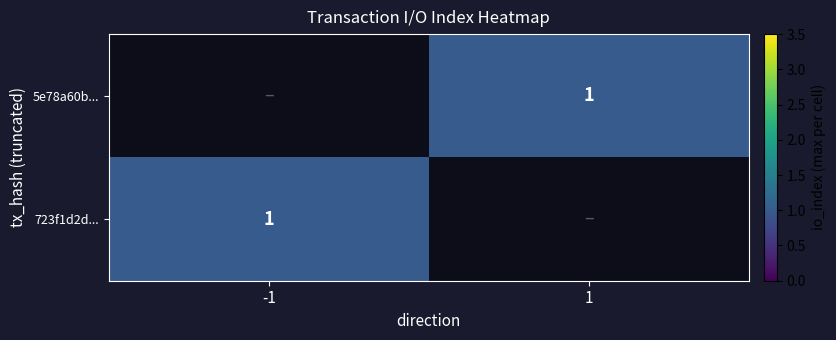

How many data points does each series have?

2